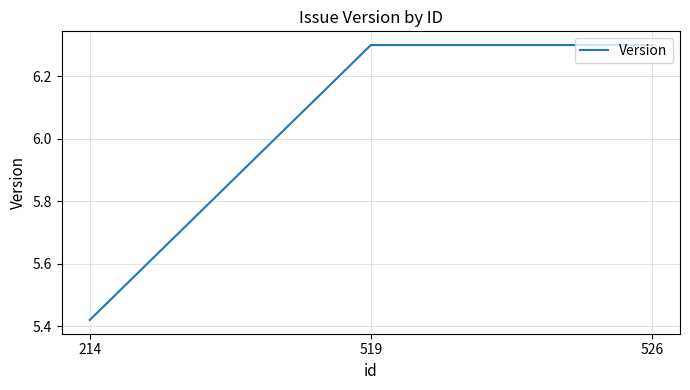

The value at 526 is 6.3. True or false?

True